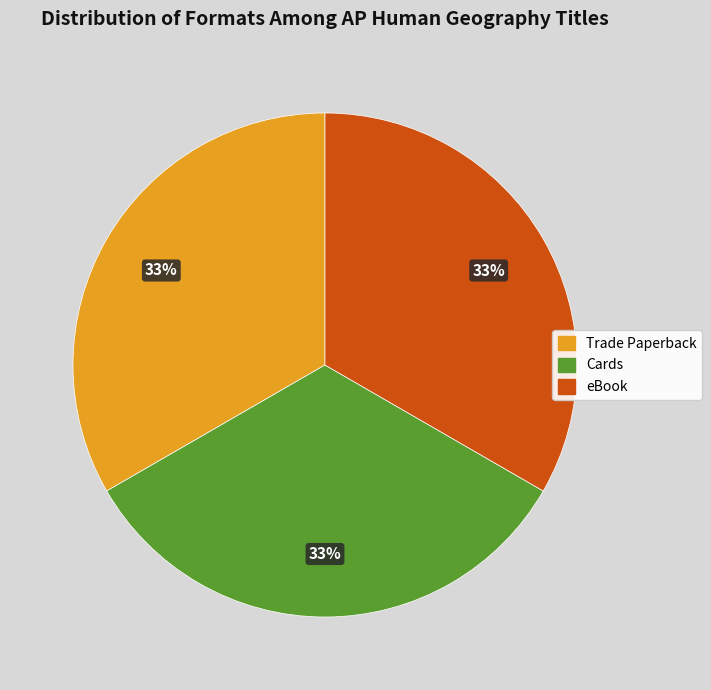

What is the ratio of the value at Cards to the value at Trade Paperback?

1.0